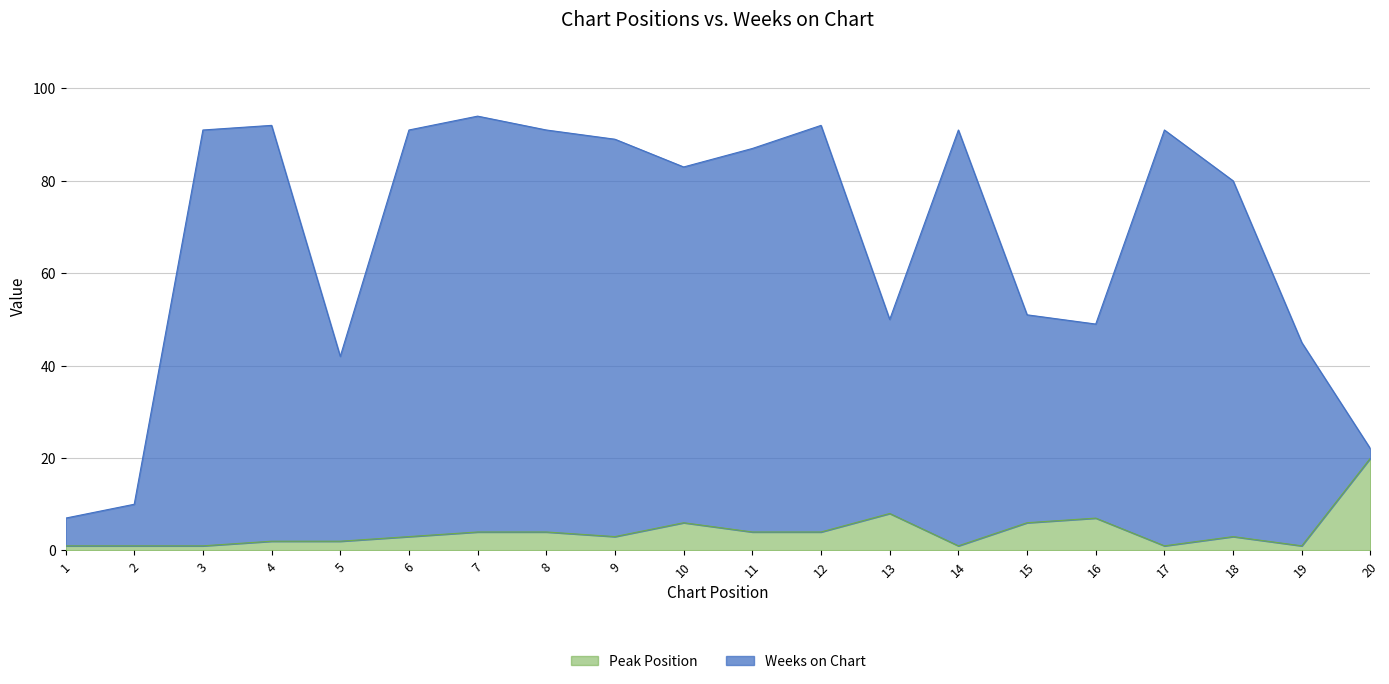

Is the value of Peak Position at 3 greater than the value of Weeks on Chart at 8?

No